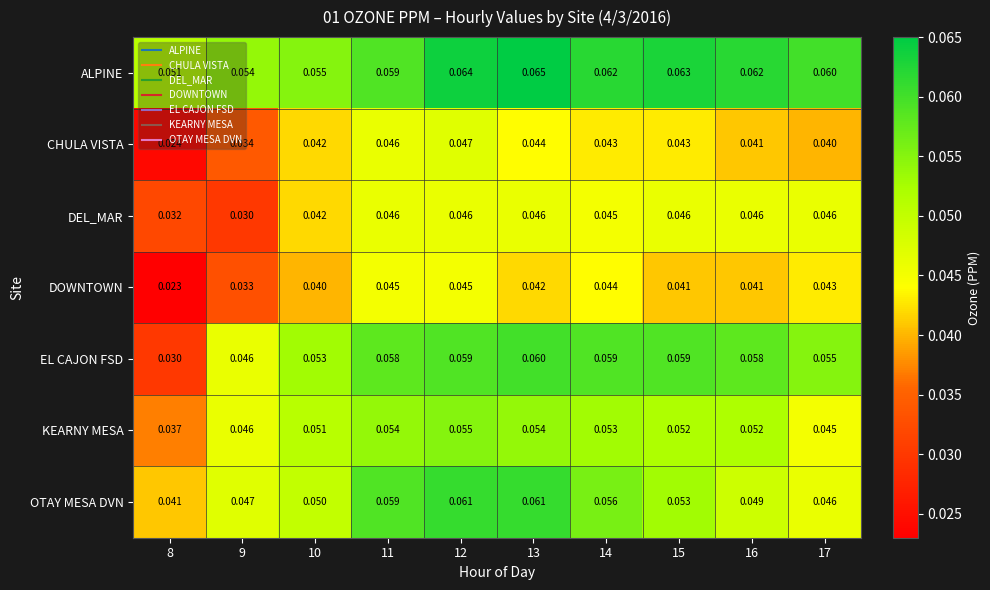

Which series has the widest spread of values?

EL CAJON FSD